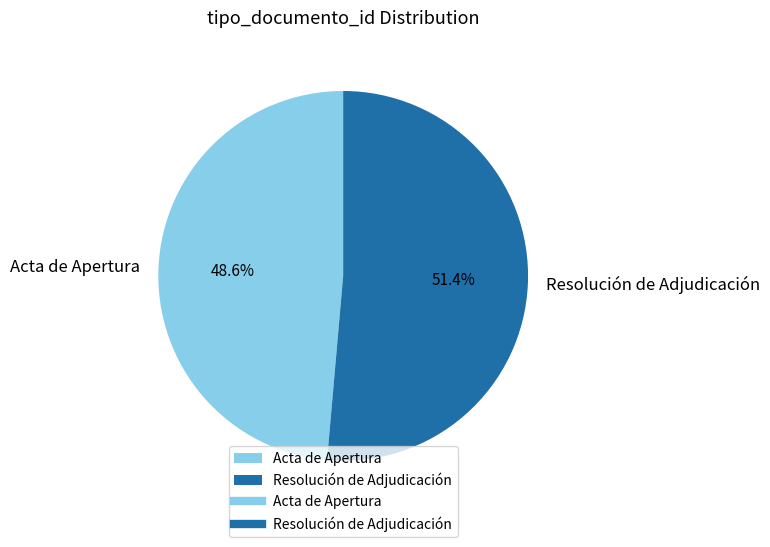

Rank the categories by value from highest to lowest.

Resolución de Adjudicación, Acta de Apertura